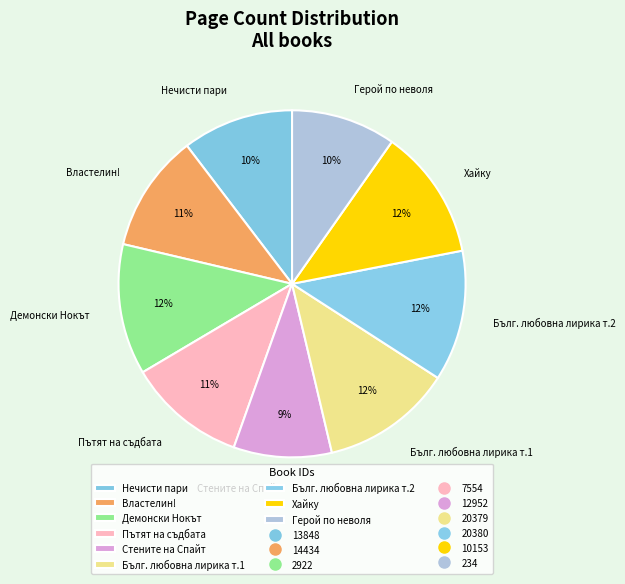

Is it true that Нечисти пари is 10% of the pie?

True